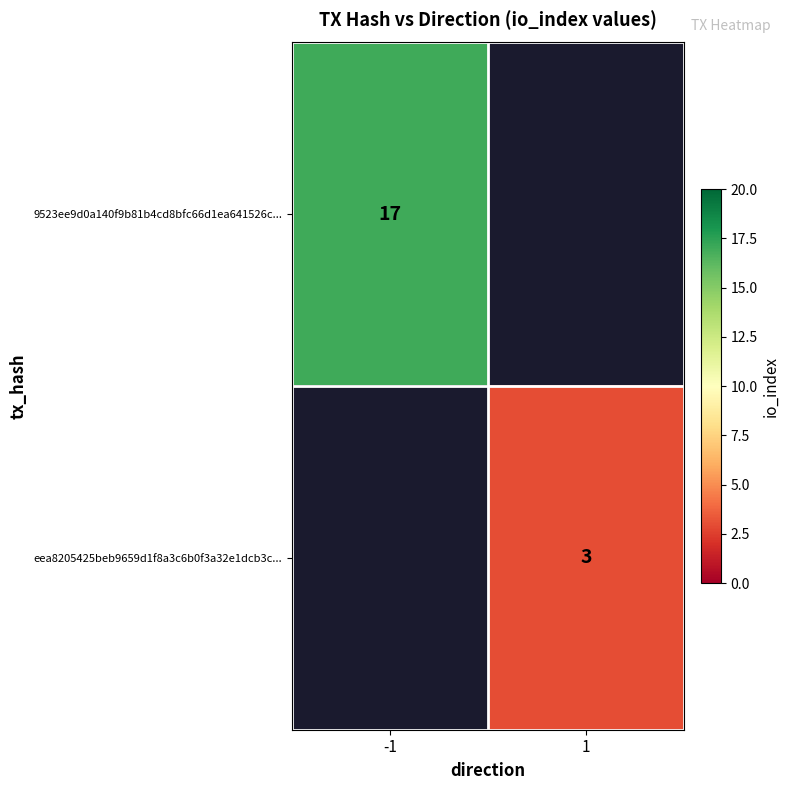

The eea8205425beb9659d1f8a3c6b0f3a32e1dcb3c... series shows 3 at 1. True or false?

True